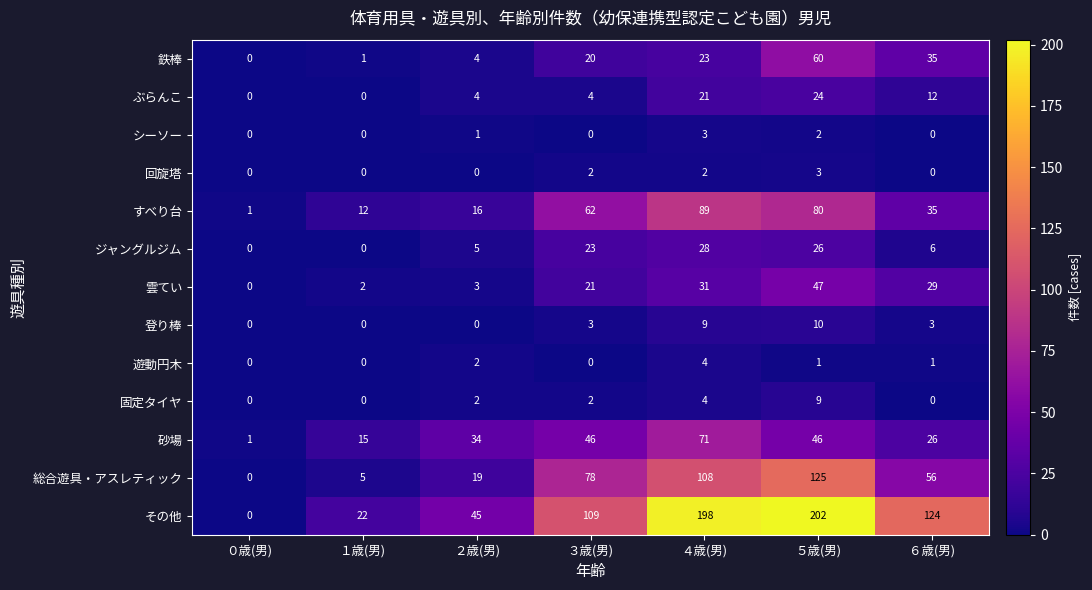

What is the total value across all series at ６歳(男)?

327